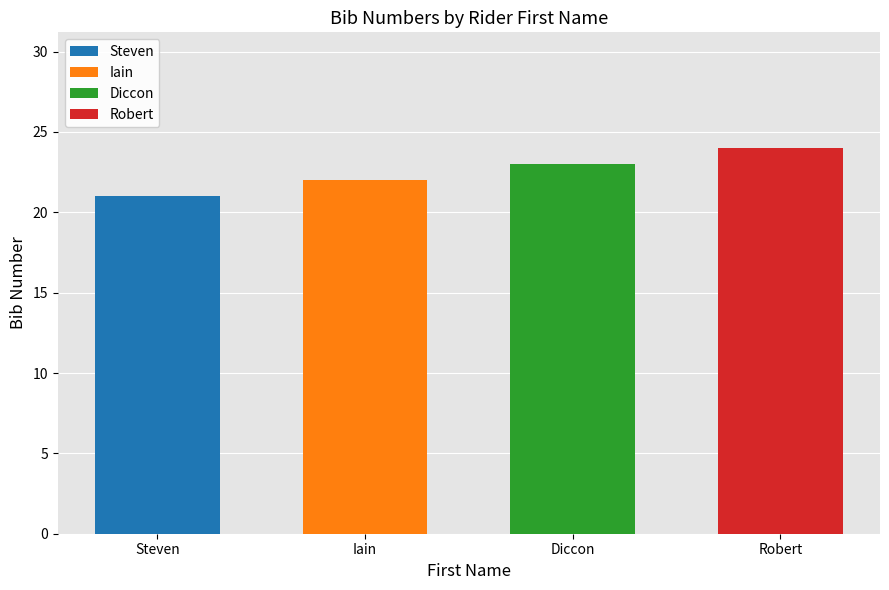

List the labels in order of value, largest first.

Robert, Diccon, Iain, Steven